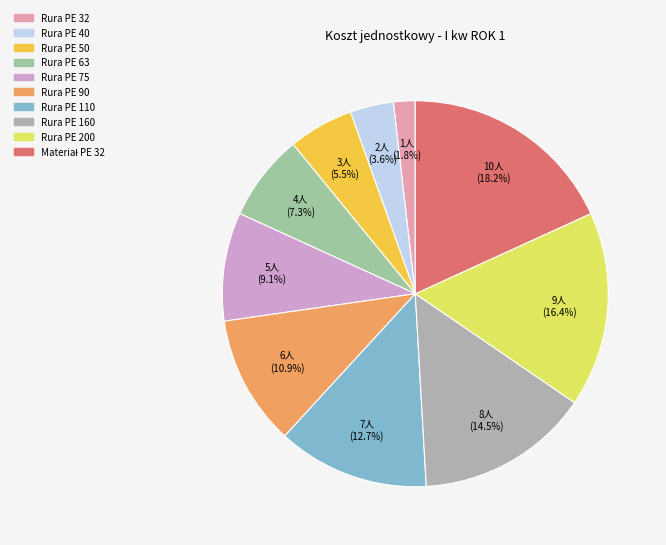

To the nearest percent, what is the difference between the largest and smallest slice percentages?

16%